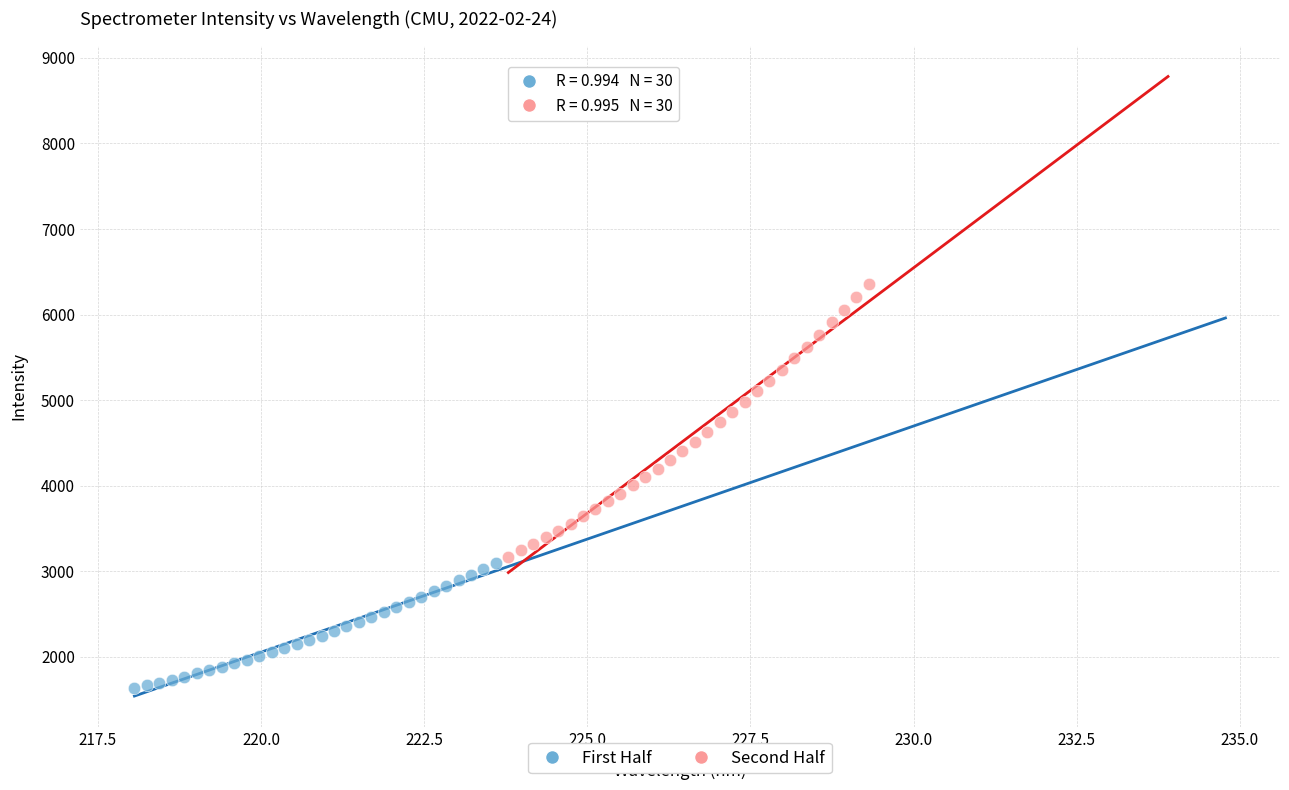

Which series has the widest spread of Y values?

Second Half